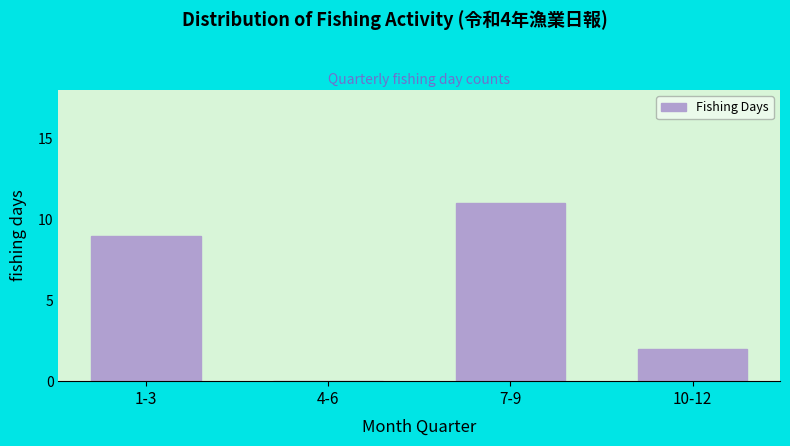

Reading right to left, extract all data points from this chart.

10-12=2	7-9=11	4-6=0	1-3=9